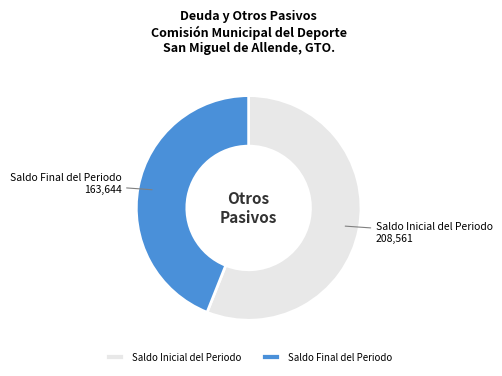

Is Saldo Final del Periodo the majority of the pie?

No